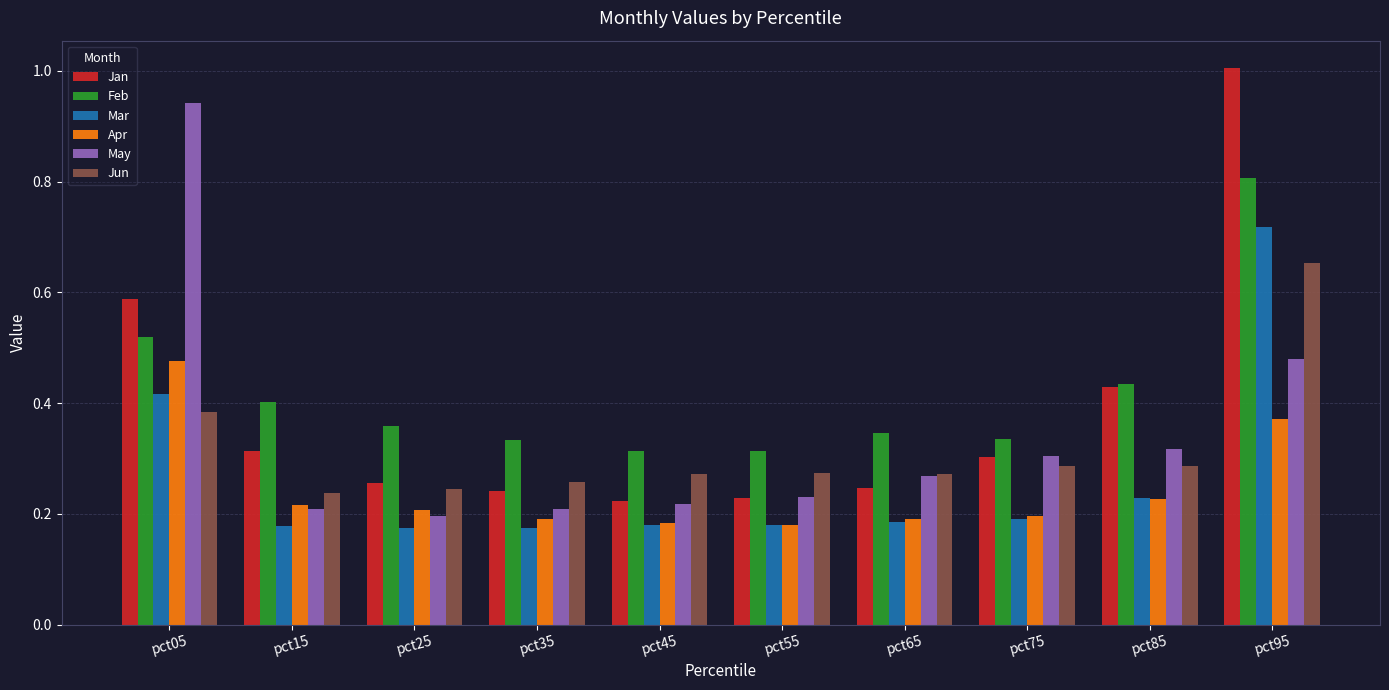

What is the sum of all Mar values?

2.6